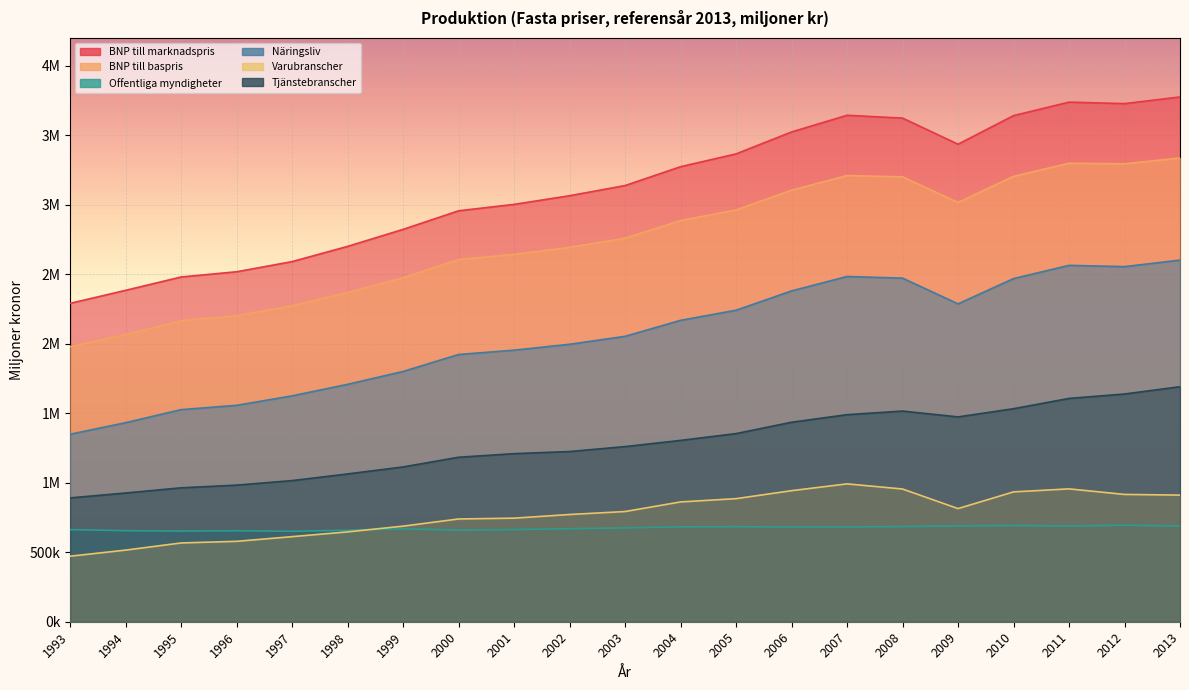

What is the maximum value for Näringsliv?

2601426.0